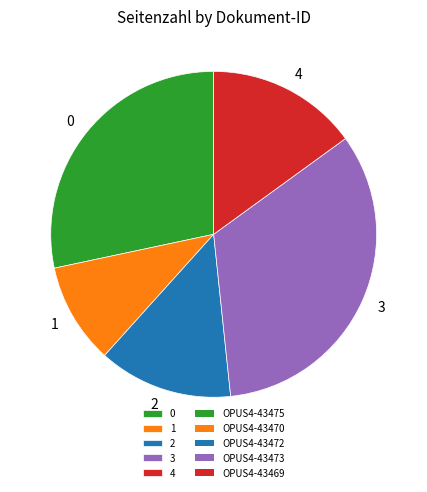

Rank the categories by value from lowest to highest.

1, 2, 4, 0, 3